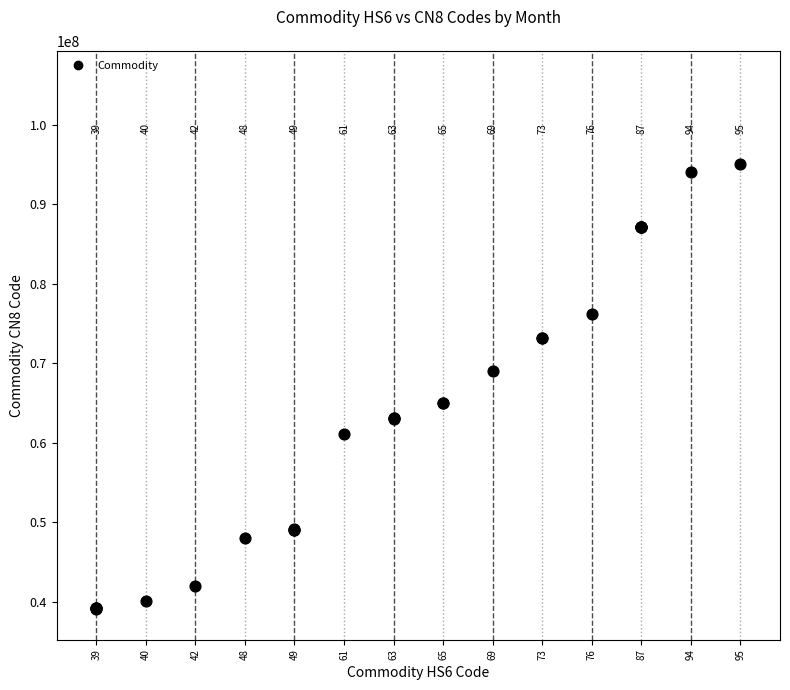

What Y value in the scatter plot is closest to 67112450?

69010000